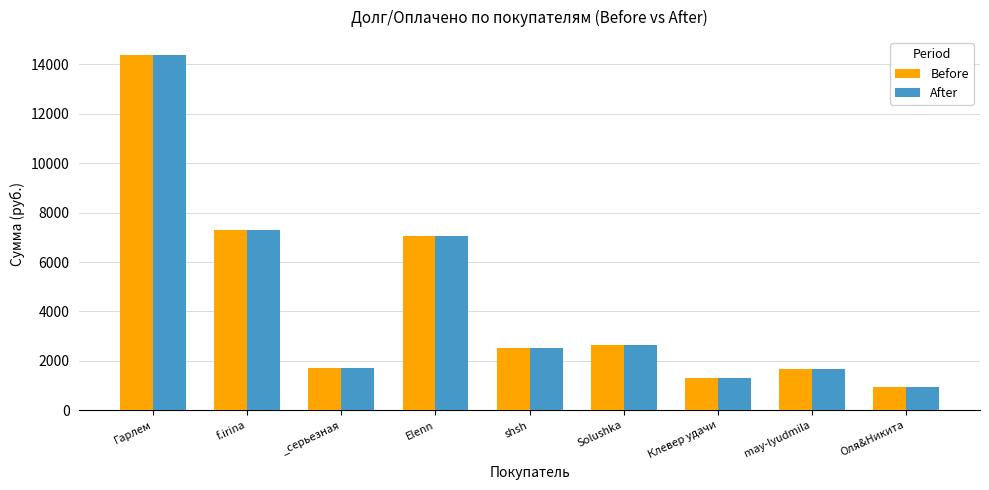

What is the difference between the maximum and minimum values in the After series?

13411.3